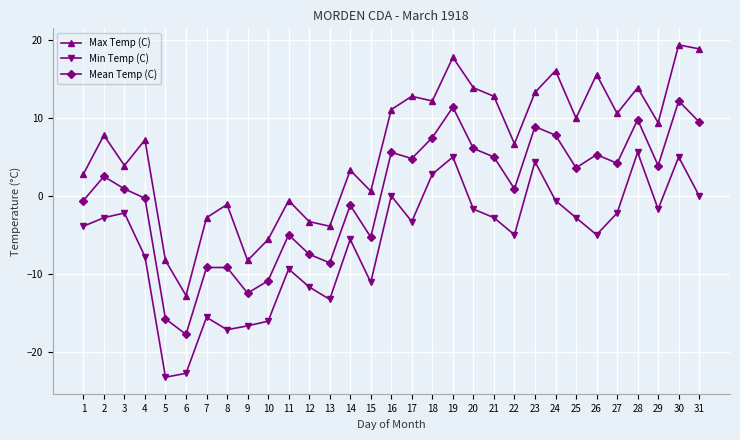

List the series in order of their peak value, lowest first.

Min Temp (C), Mean Temp (C), Max Temp (C)